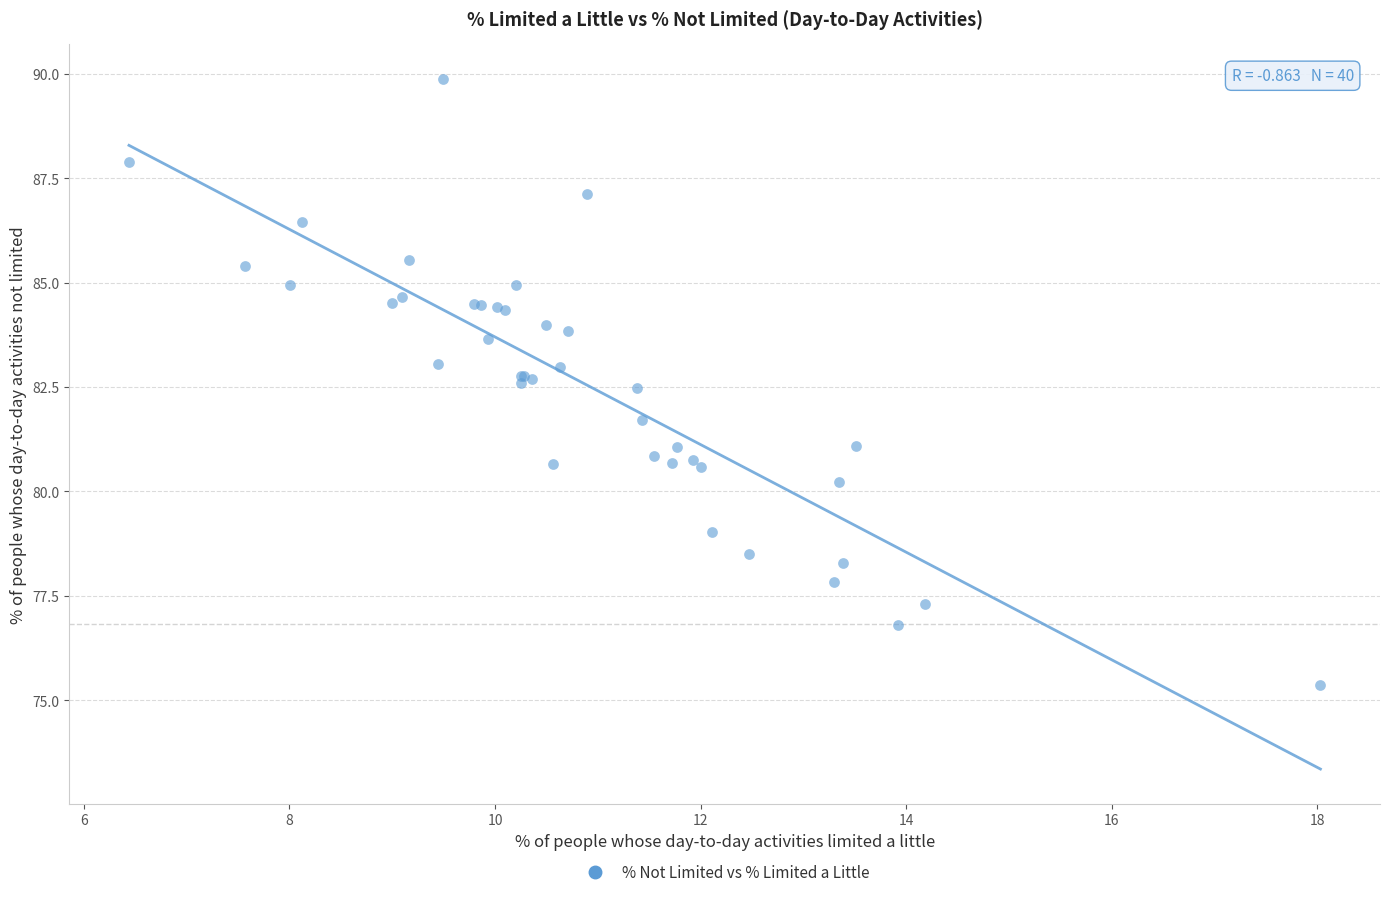

What Y value in the scatter plot is closest to 82?

81.7